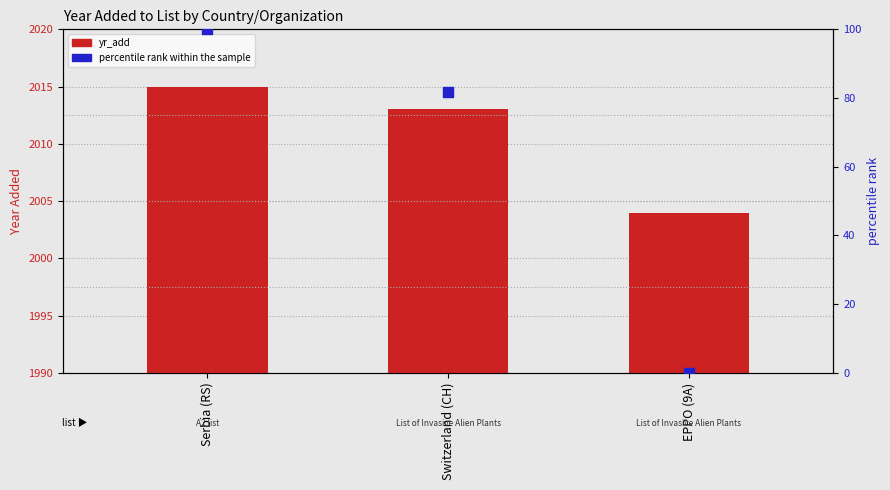

Which series reaches the maximum Y coordinate?

yr_add